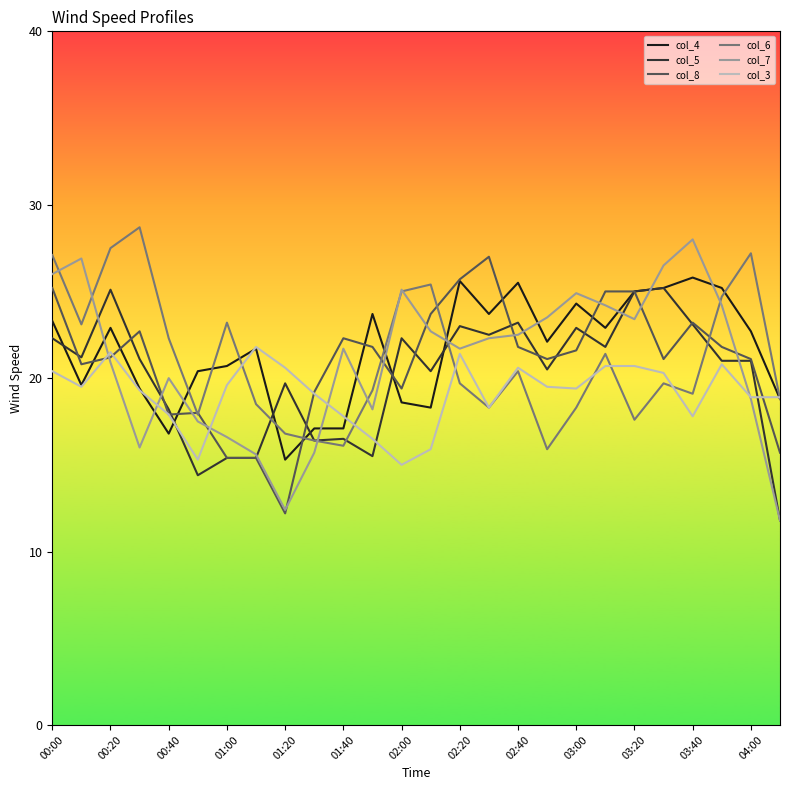

What is the highest value of the col_7 series?

28.0